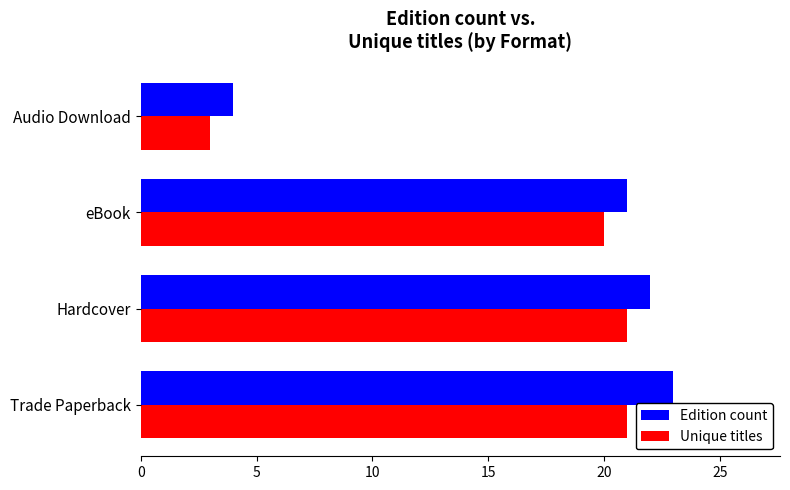

Rank the categories by Edition count value from highest to lowest.

Trade Paperback, Hardcover, eBook, Audio Download